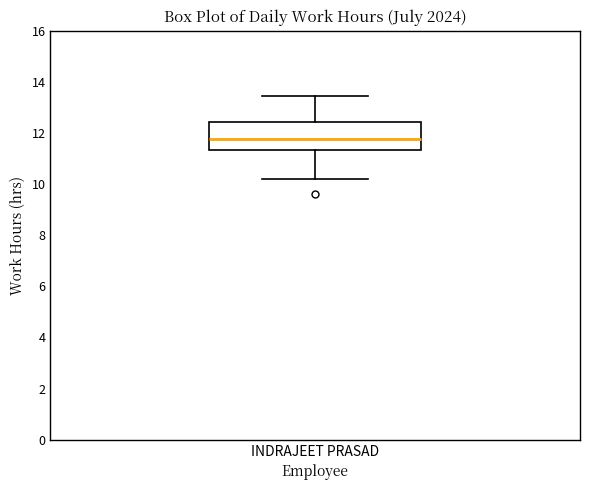

Transcribe this box plot: give where the median line is, the range the box spans, and where the two whiskers end, as read against the y-axis. The values are not printed on the chart, so give them approximately, as read against the axis.

median 11.8, box 11.4 to 12.4, whiskers 10.2 to 13.4